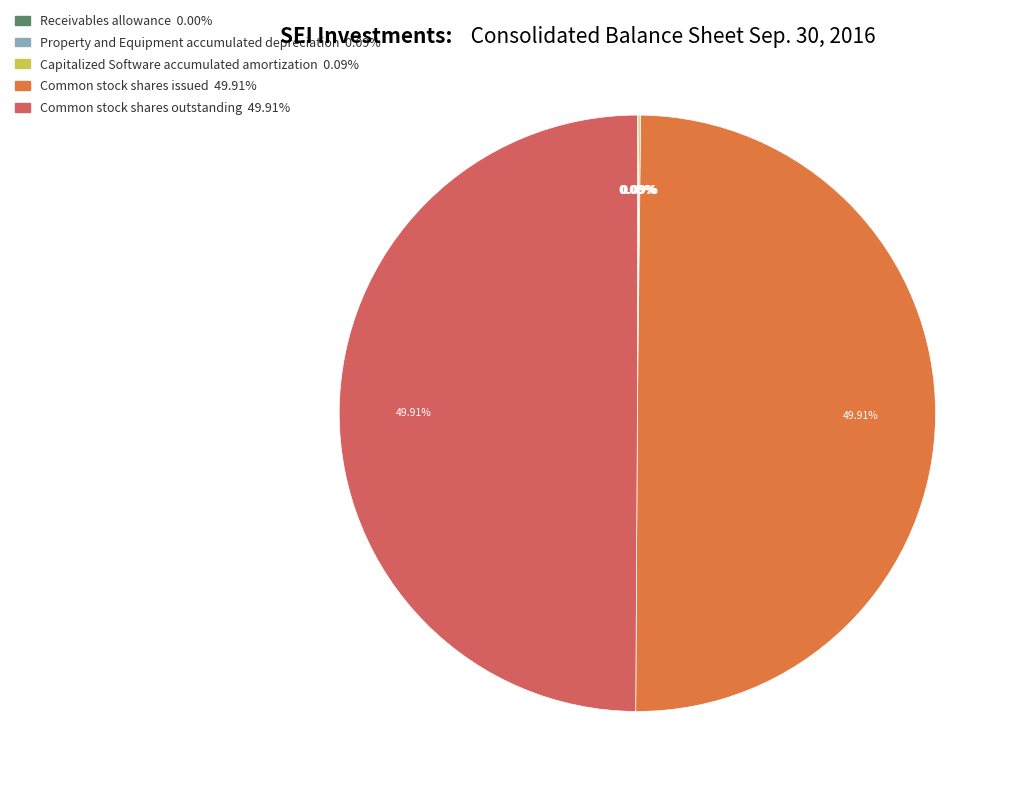

Combined, do Common stock shares issued and Common stock shares outstanding account for over 50%?

Yes